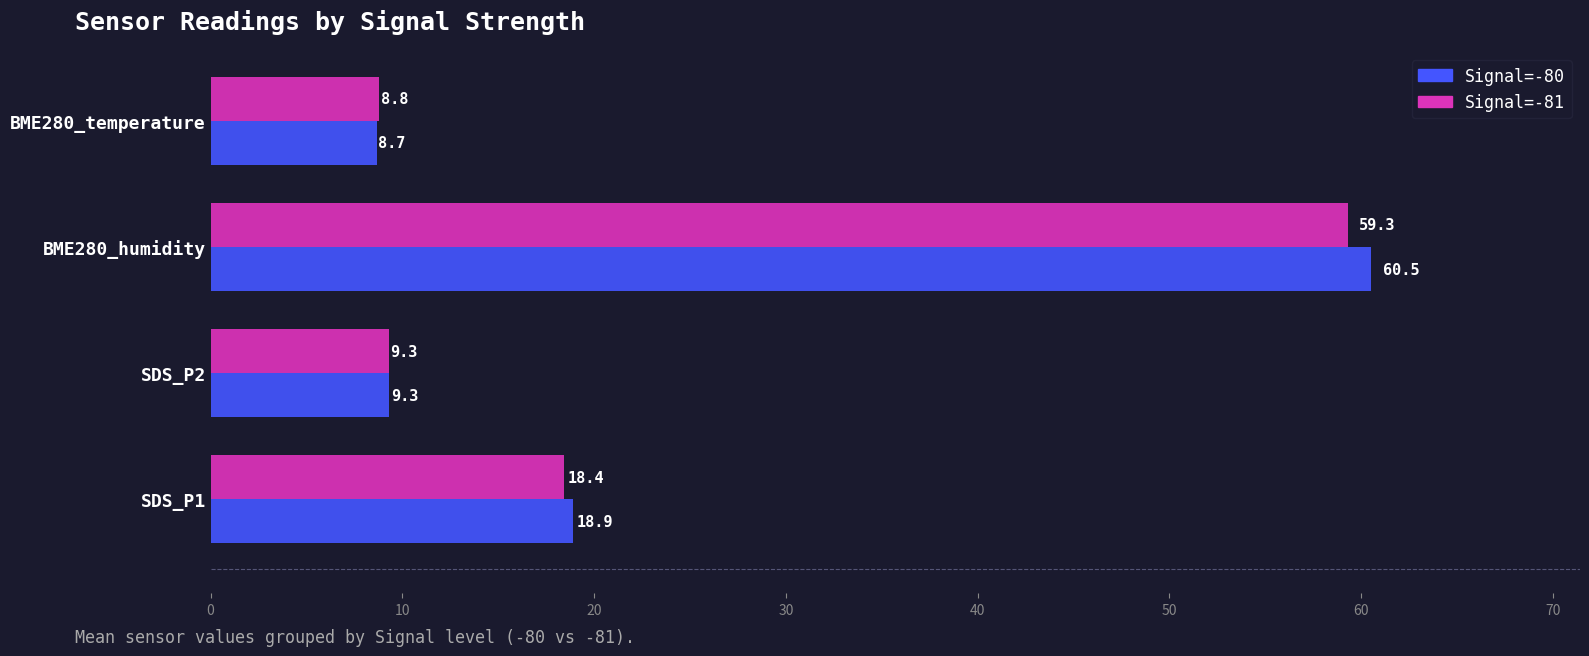

Is the value of Signal=-81 at SDS_P2 greater than the value of Signal=-80 at BME280_temperature?

Yes